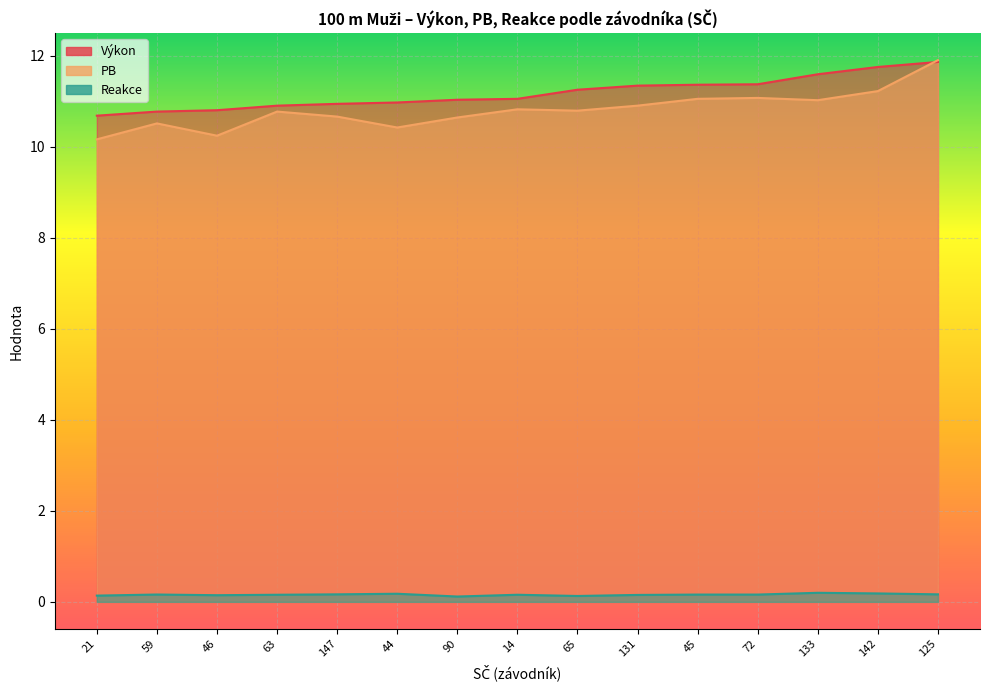

Reading left to right, extract all data points from this chart.

Výkon: 21=10.7	59=10.8	46=10.8	63=10.9	147=10.9	44=11.0	90=11.0	14=11.1	65=11.2	131=11.3	45=11.4	72=11.4	133=11.6	142=11.8	125=11.9
PB: 21=10.2	59=10.5	46=10.2	63=10.8	147=10.7	44=10.4	90=10.6	14=10.8	65=10.8	131=10.9	45=11.1	72=11.1	133=11.0	142=11.2	125=11.9
Reakce: 21=0.1	59=0.2	46=0.1	63=0.2	147=0.2	44=0.2	90=0.1	14=0.2	65=0.1	131=0.2	45=0.2	72=0.2	133=0.2	142=0.2	125=0.2